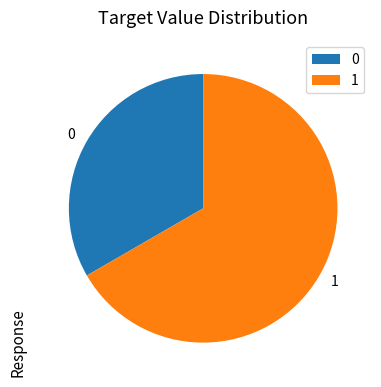

Is the sum of 1 and 0 greater than half?

Yes